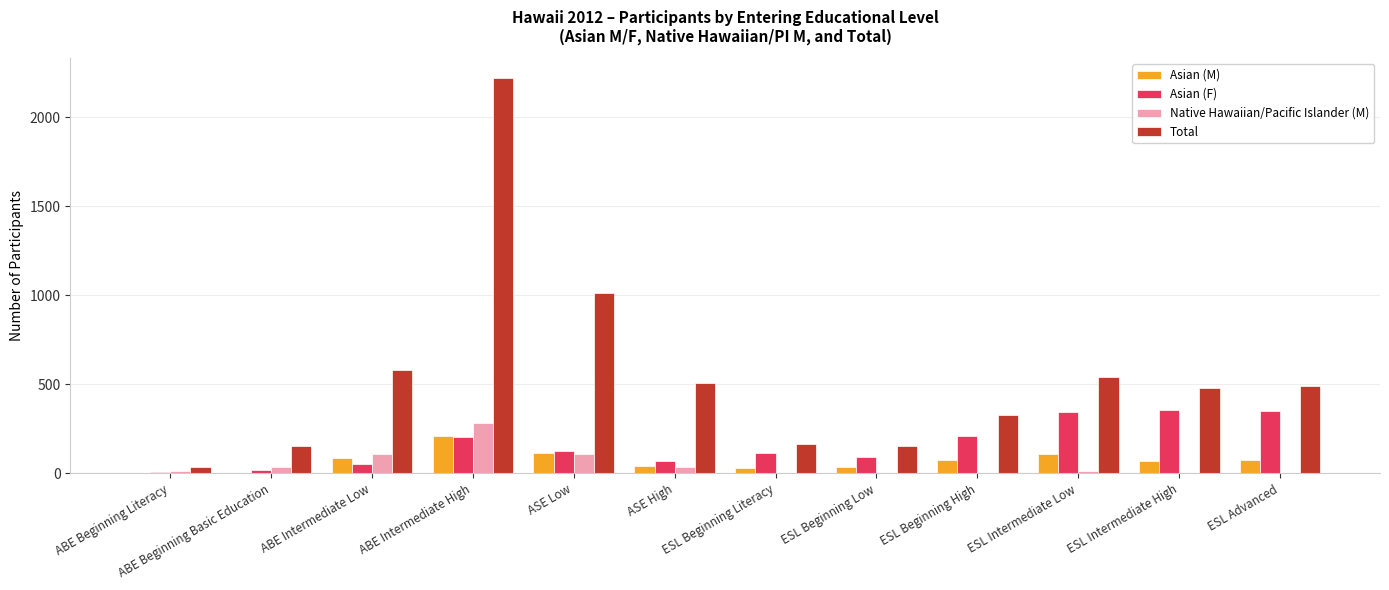

Is it true that Asian (M) equals -148 at ABE Beginning Basic Education?

False